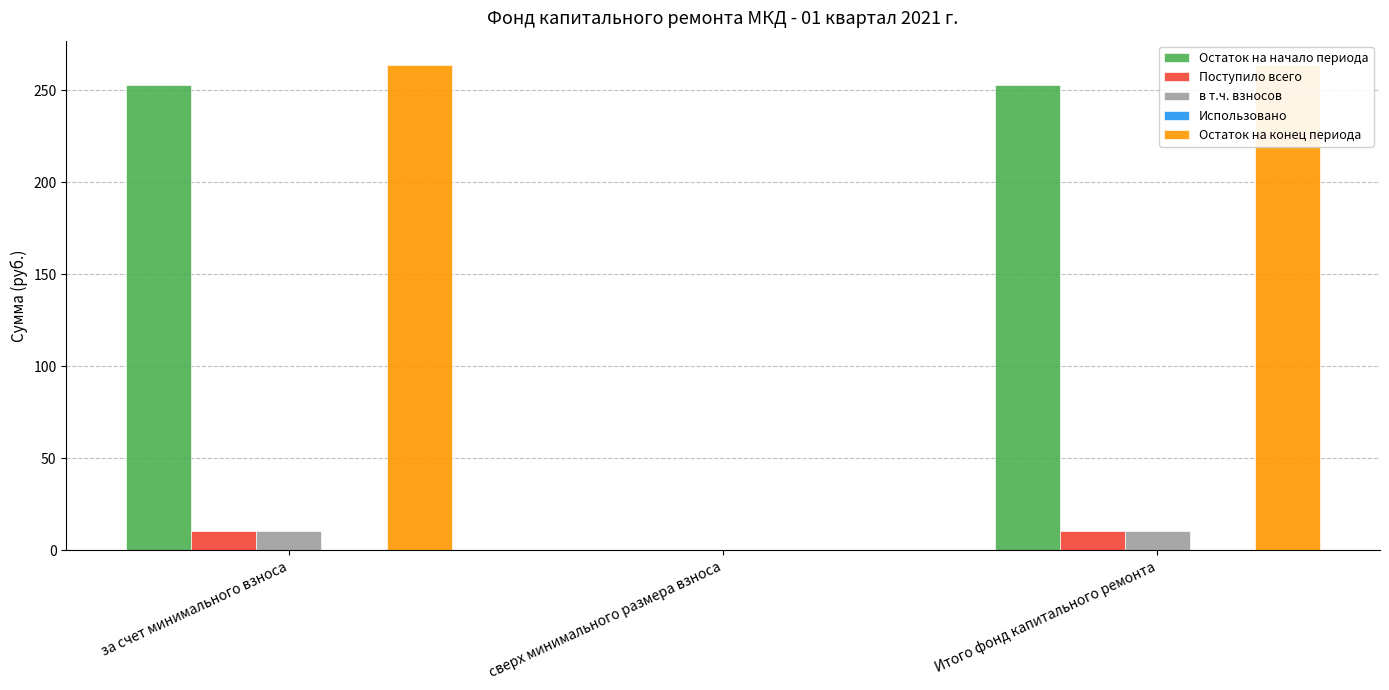

Reading left to right, transcribe all the data shown in this chart.

Остаток на начало периода: 253.2	0.0	253.2
Поступило всего: 10.7	0.0	10.7
в т.ч. взносов: 10.7	0.0	10.7
Использовано: 0.0	0.0	0.0
Остаток на конец периода: 263.9	0.0	263.9